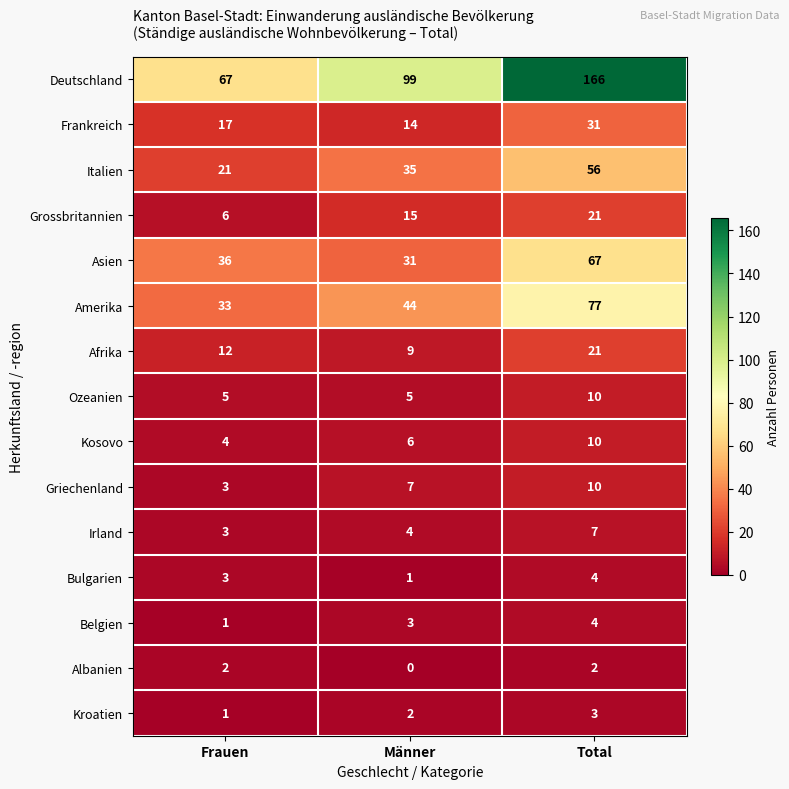

True or false: Deutschland has a value of 99 at Männer.

True